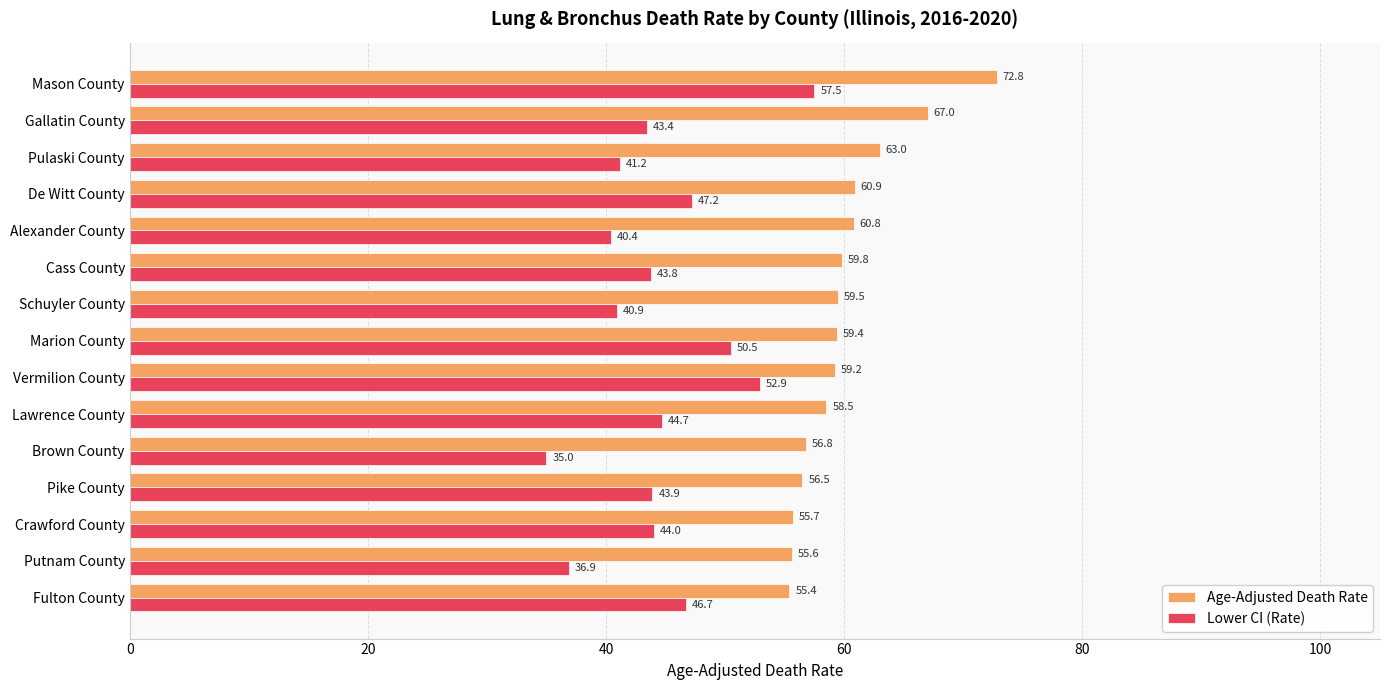

What is the sum of the Lower CI (Rate) values at Marion County and Lawrence County?

95.2